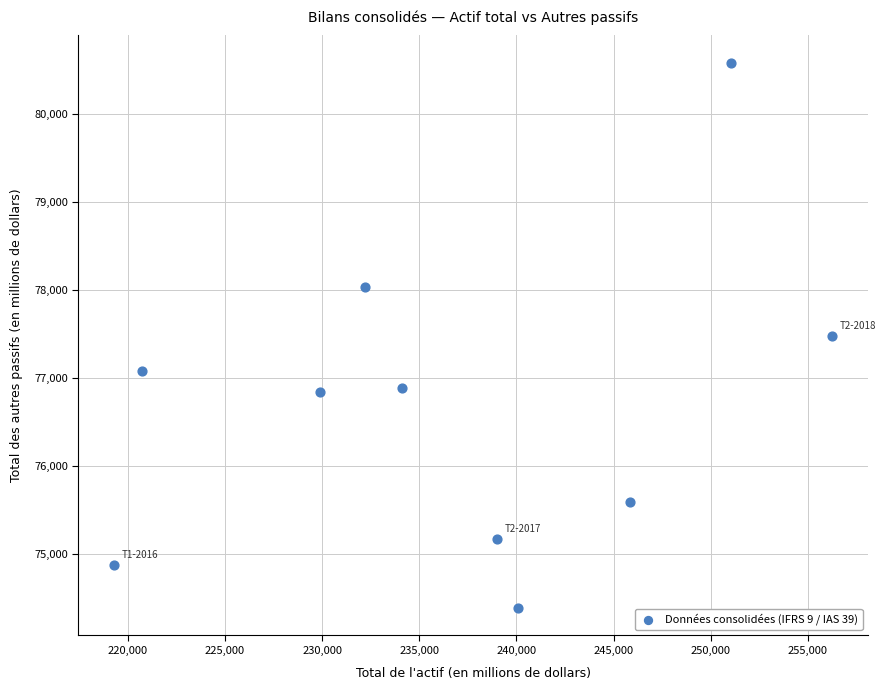

What is the average X value?

236850